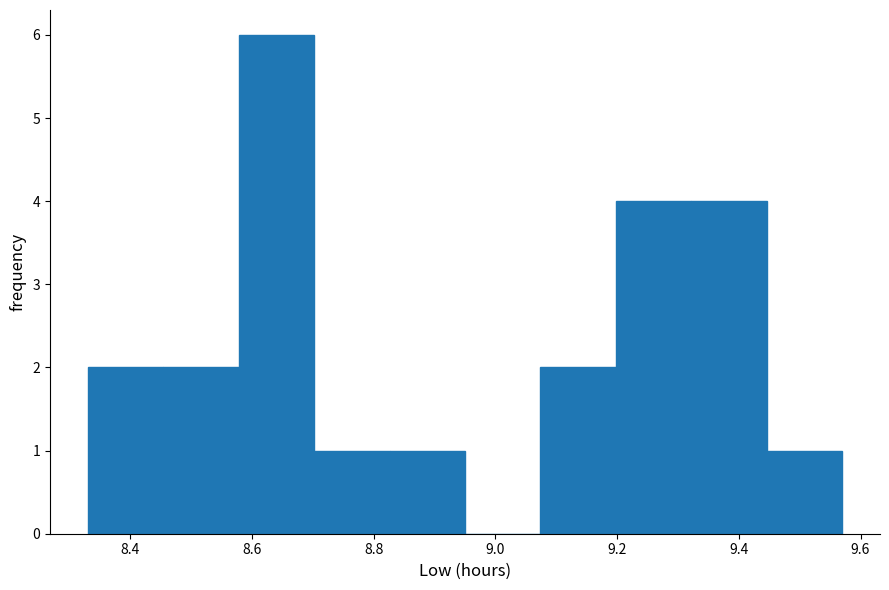

How tall is the bar that spans 9.446 to 9.570 on the x-axis? Neither the bar edges nor the heights are printed on the chart, so give them approximately, as read against the axes.

1